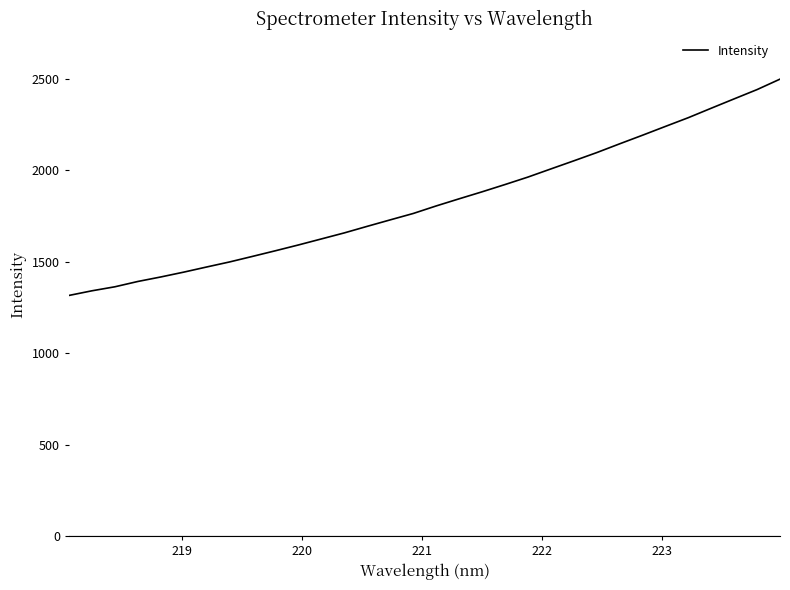

What is the greatest value displayed?

2499.5